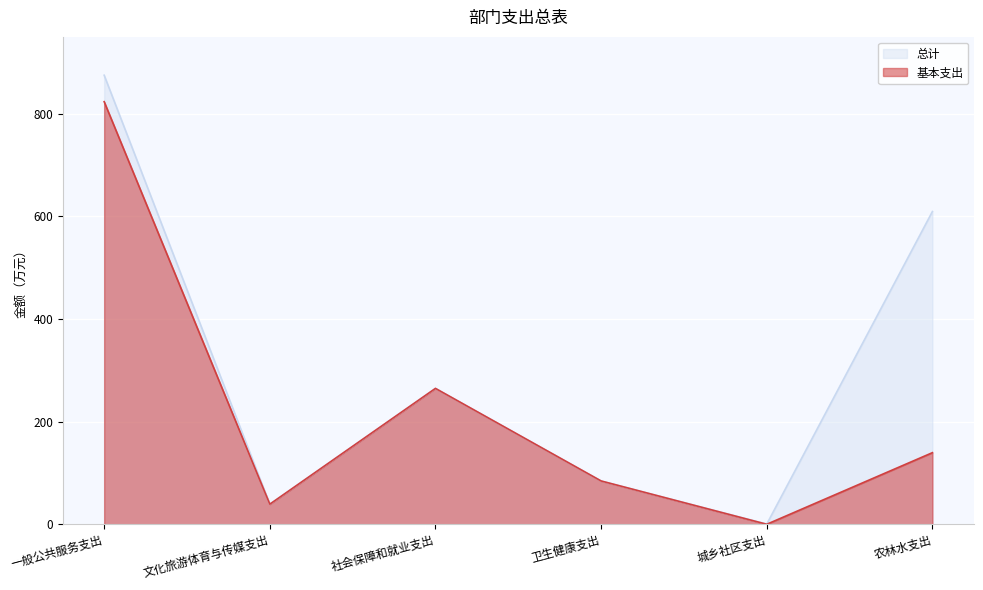

What is the total value across all series at 卫生健康支出?

168.8